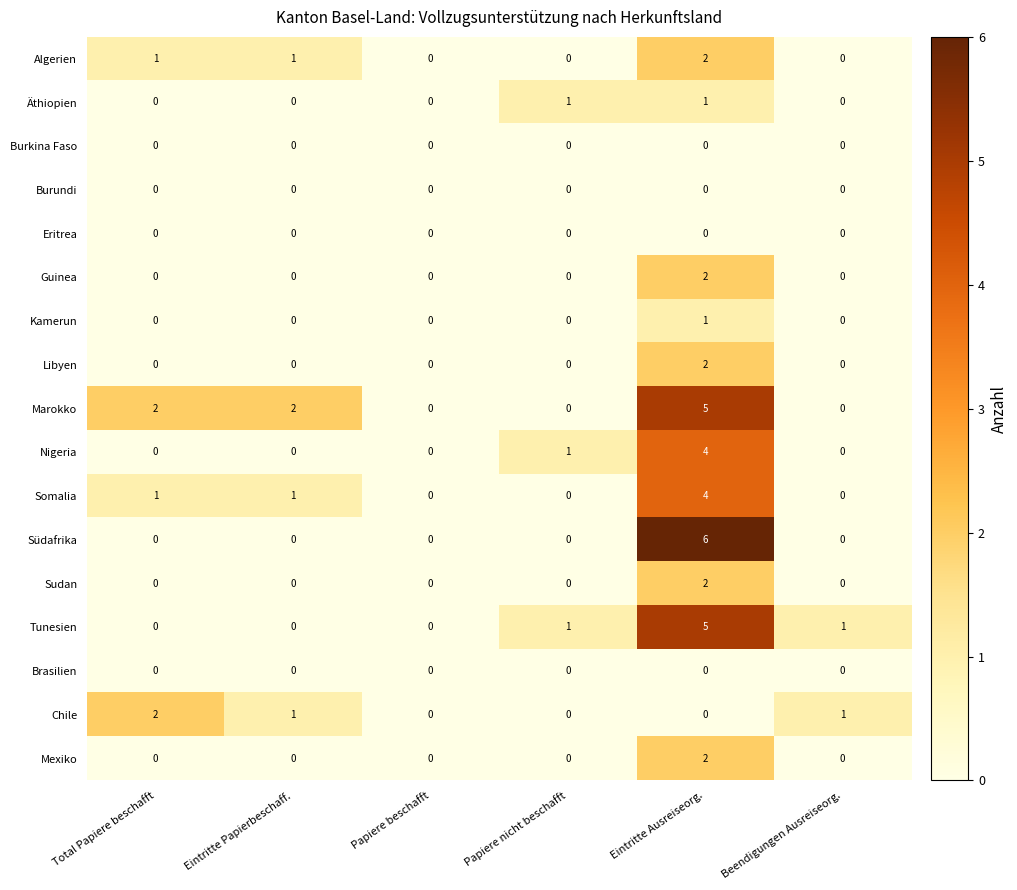

How many data points does each series have?

6